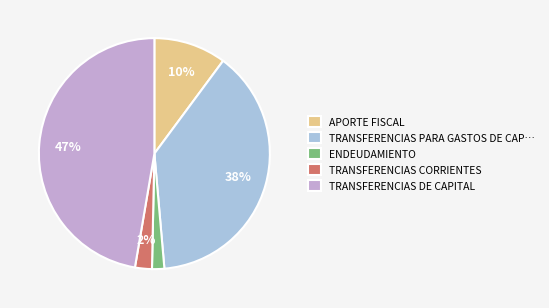

To the nearest percent, what portion does TRANSFERENCIAS DE CAPITAL represent?

47%